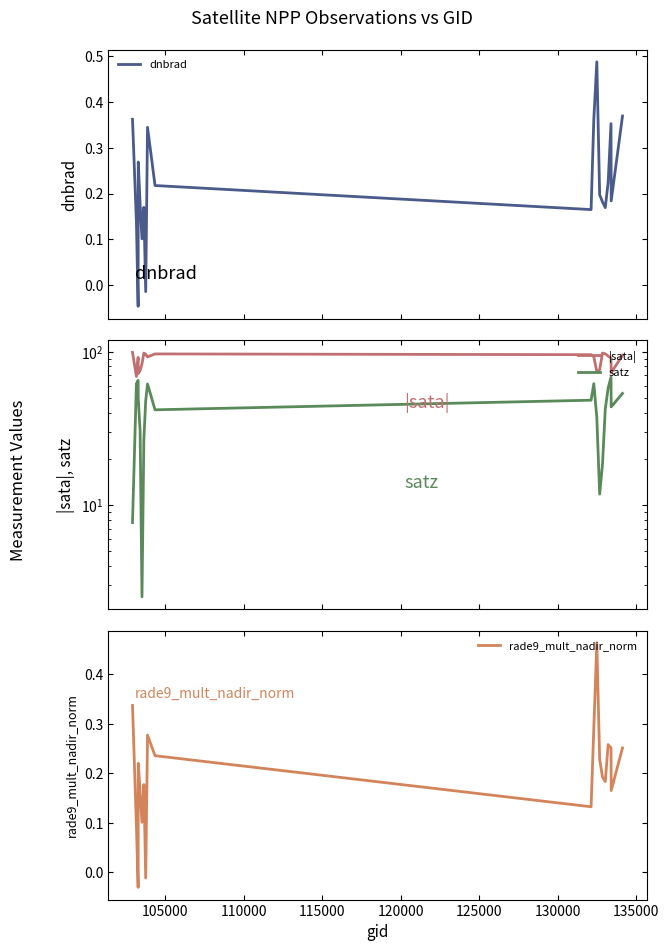

At how many categories does at least one series exceed 69?

19